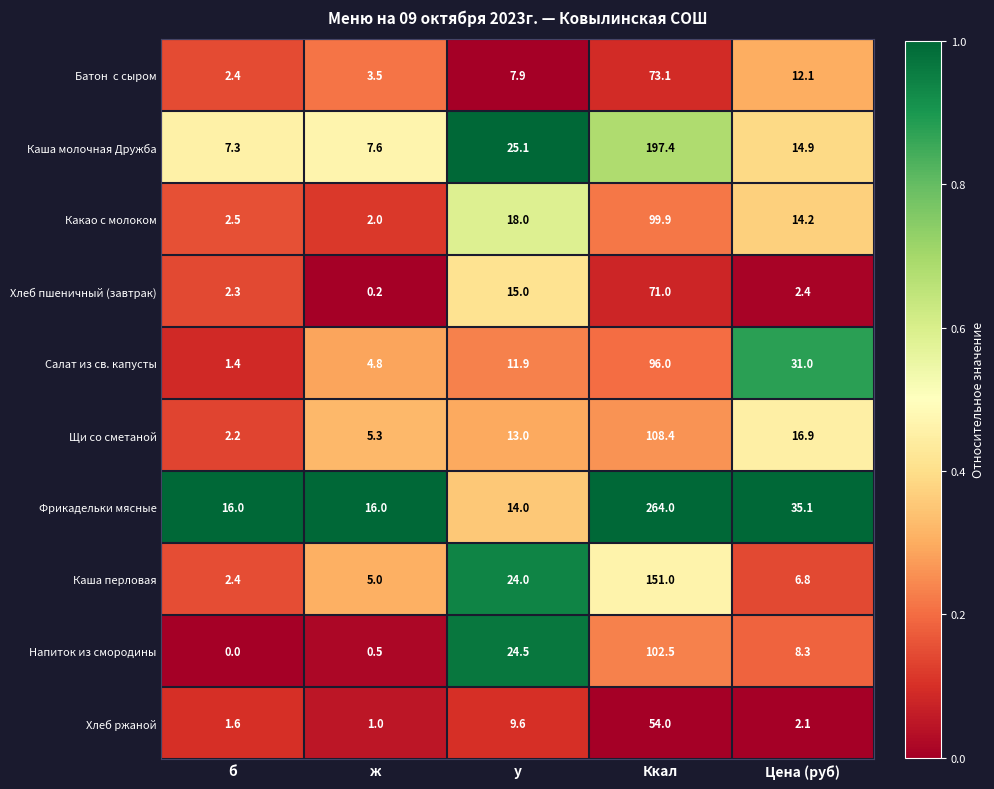

The value of Каша перловая at Ккал is 151.0. True or false?

True